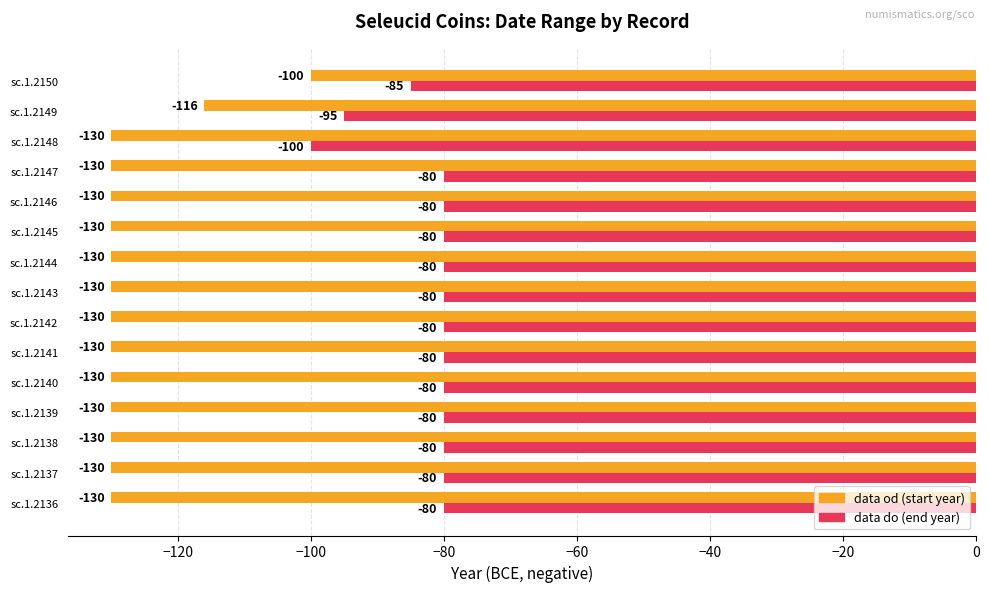

What is the difference between the highest and lowest values at sc.1.2138?

50